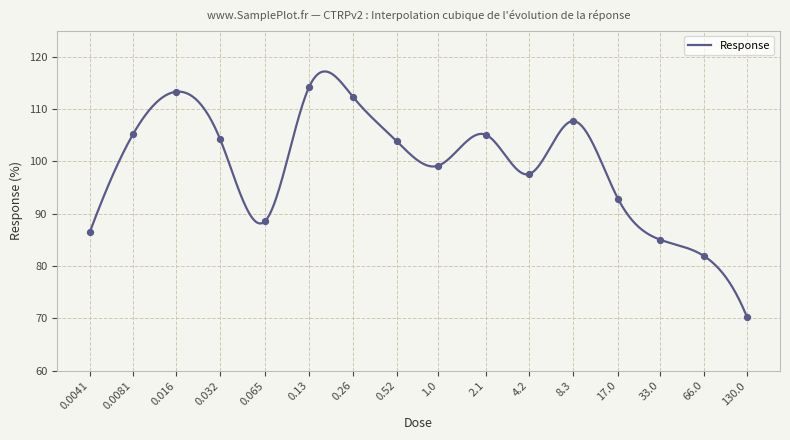

Which has a higher value, 0.26 or 0.13?

0.13